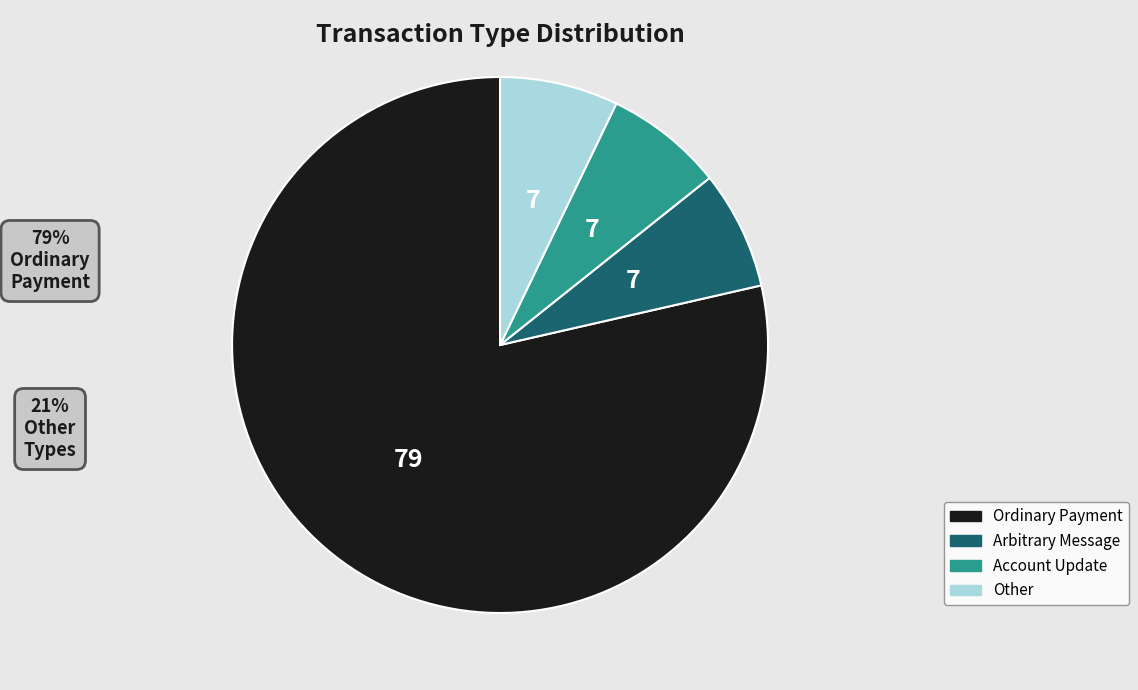

Which slice is the largest?

Ordinary Payment